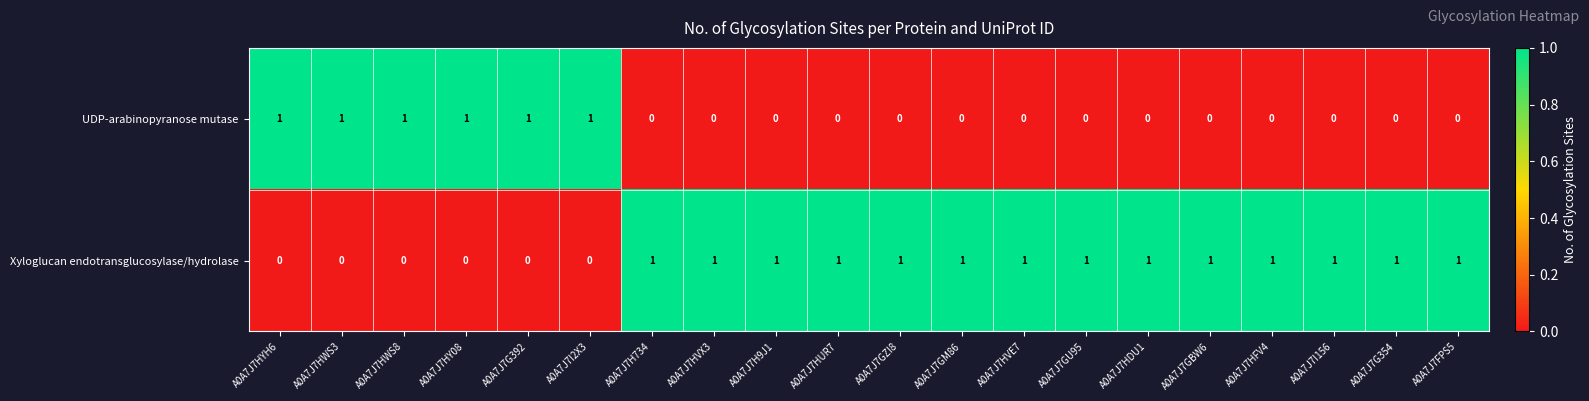

At how many categories does at least one series exceed 0?

20